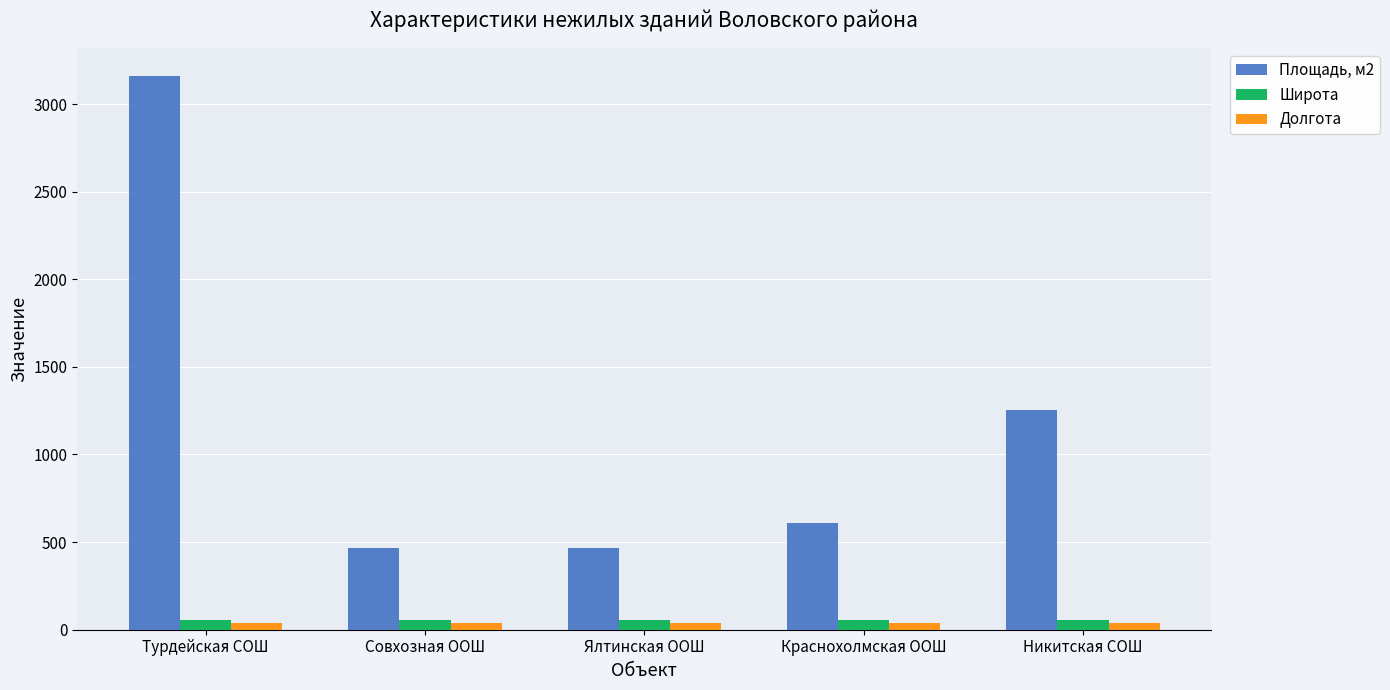

Is it true that Площадь, м2 equals 5584.1 at Турдейская СОШ?

False